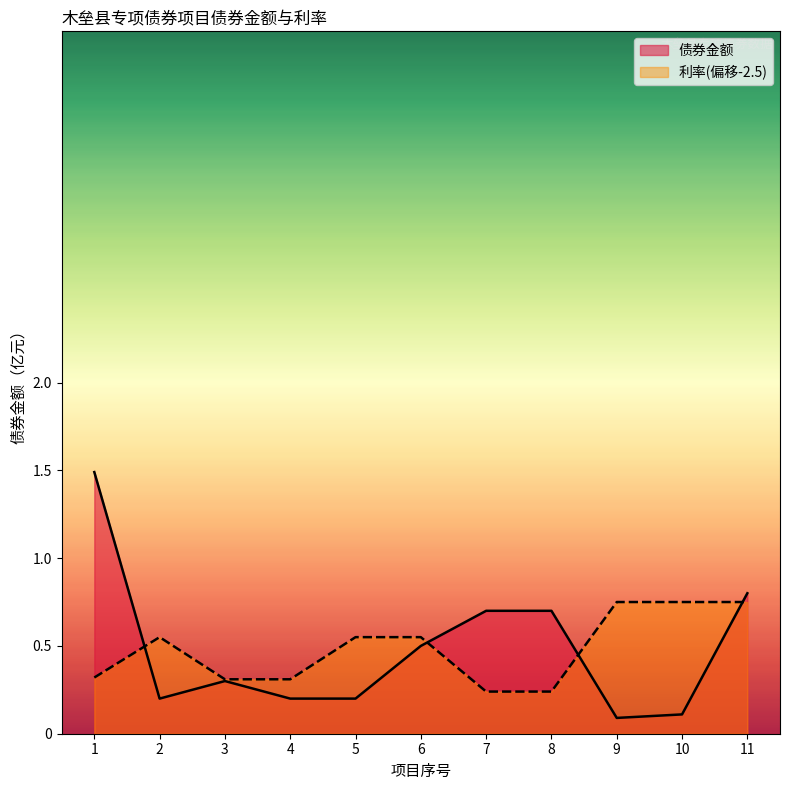

Between 2 and 11, which series saw the biggest shift?

债券金额